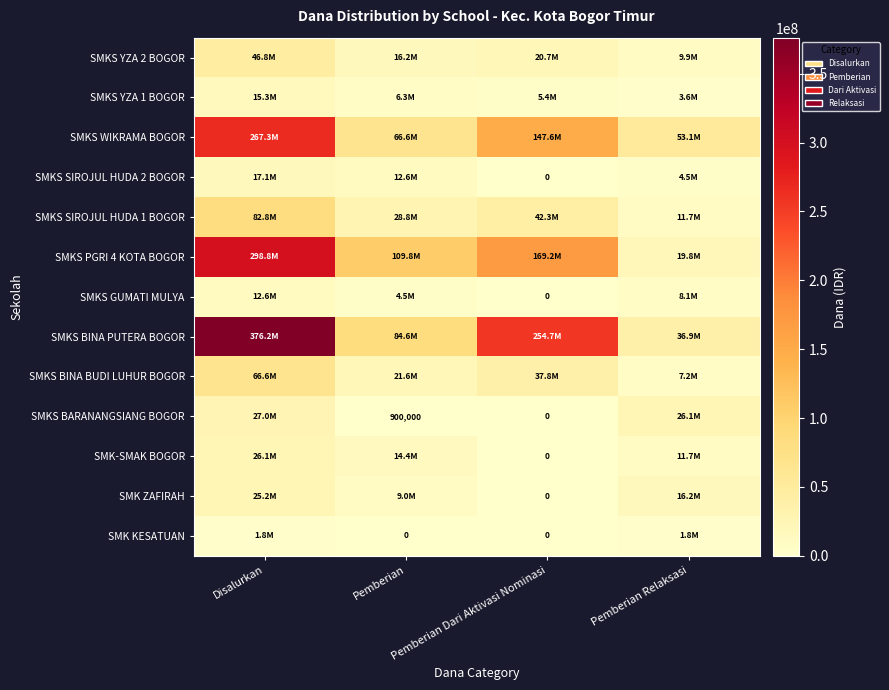

Which has a higher value, Disalurkan or Pemberian?

Disalurkan